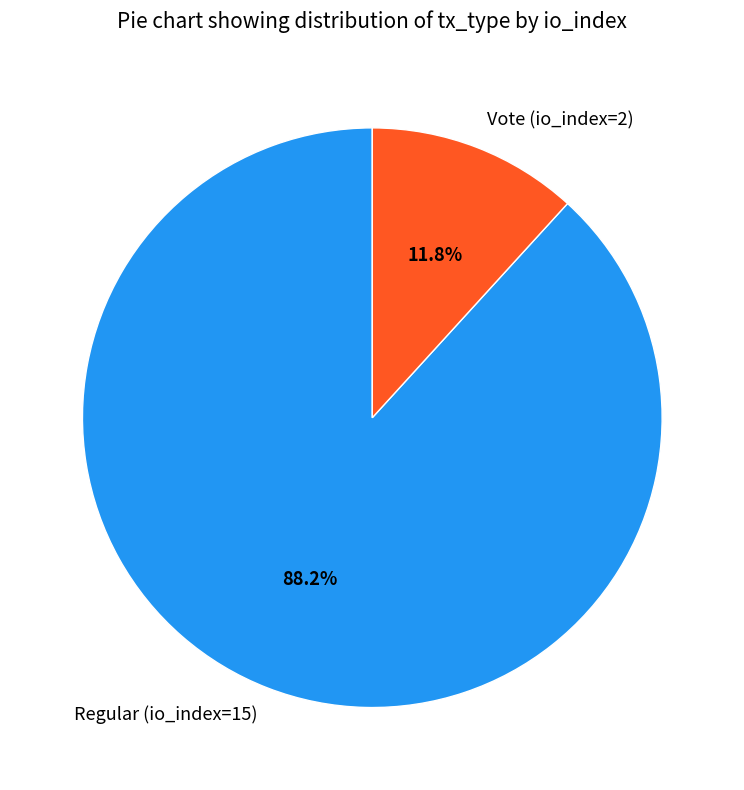

True or false: Vote (io_index=2) accounts for 12% of the total.

True